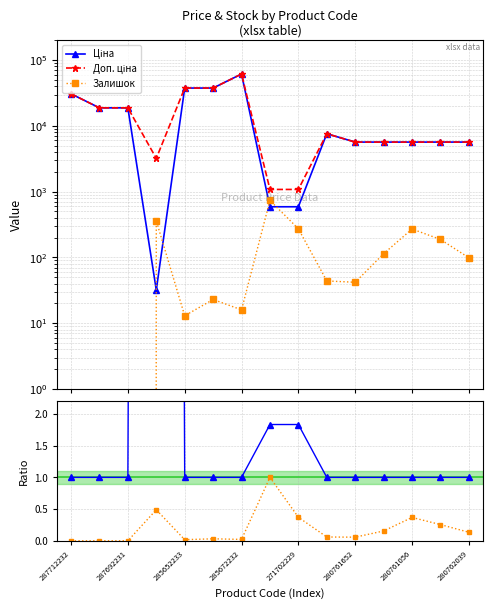

True or false: Залишок and Залишок/max cross at least once.

False